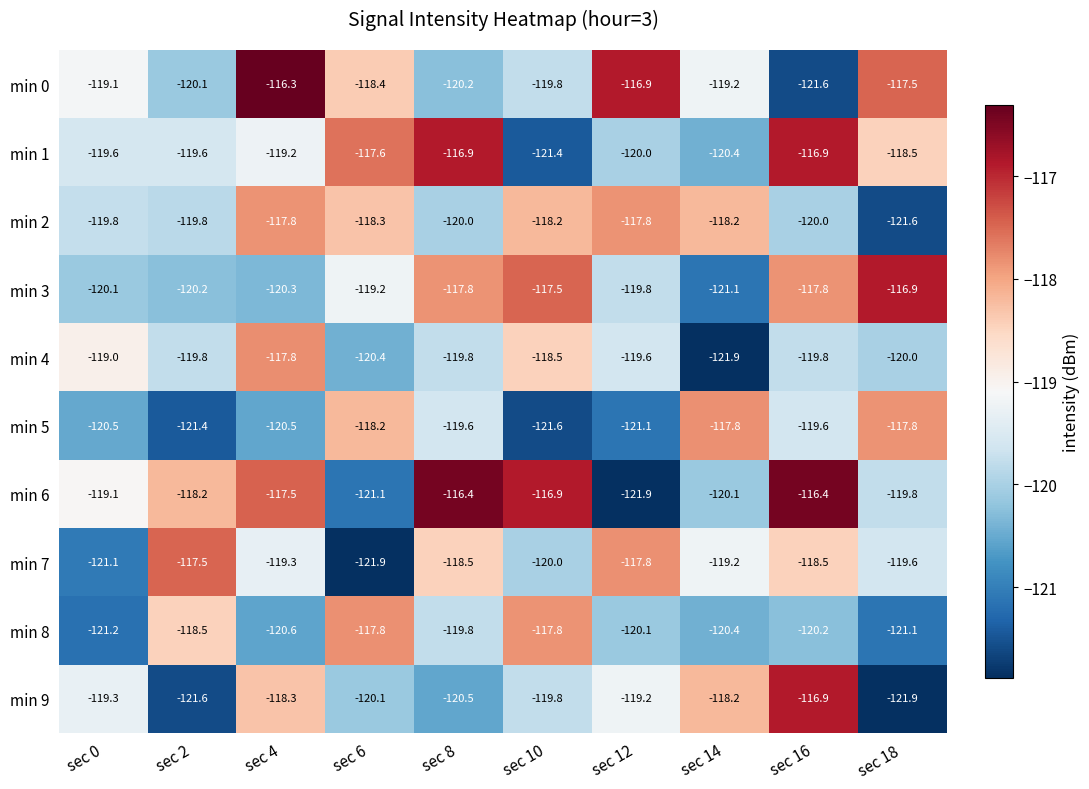

The value of min 6 at sec 2 is -165.0. True or false?

False